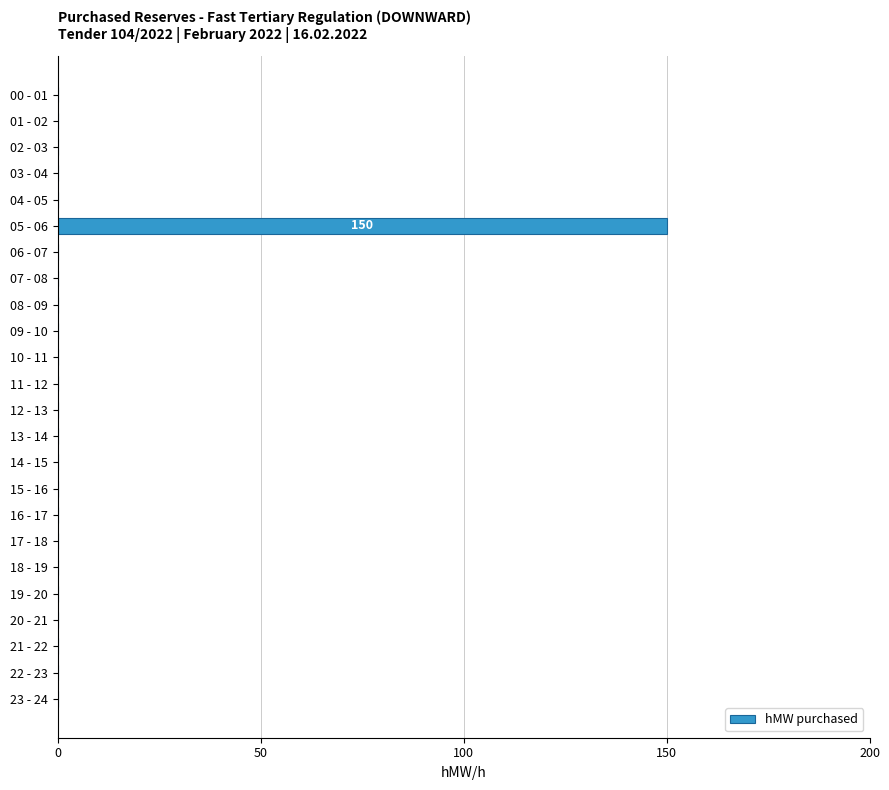

The chart shows a value of -75 at 09 - 10. True or false?

False